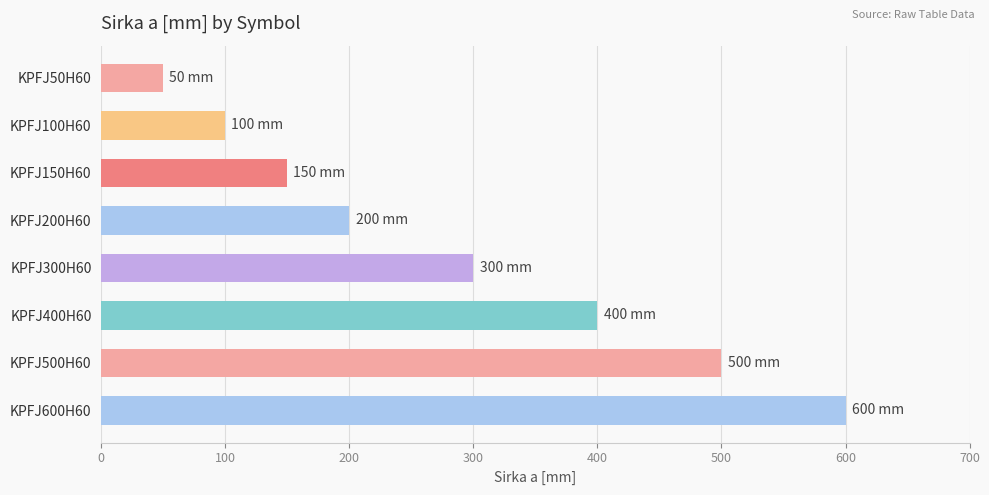

What is the greatest value displayed?

600